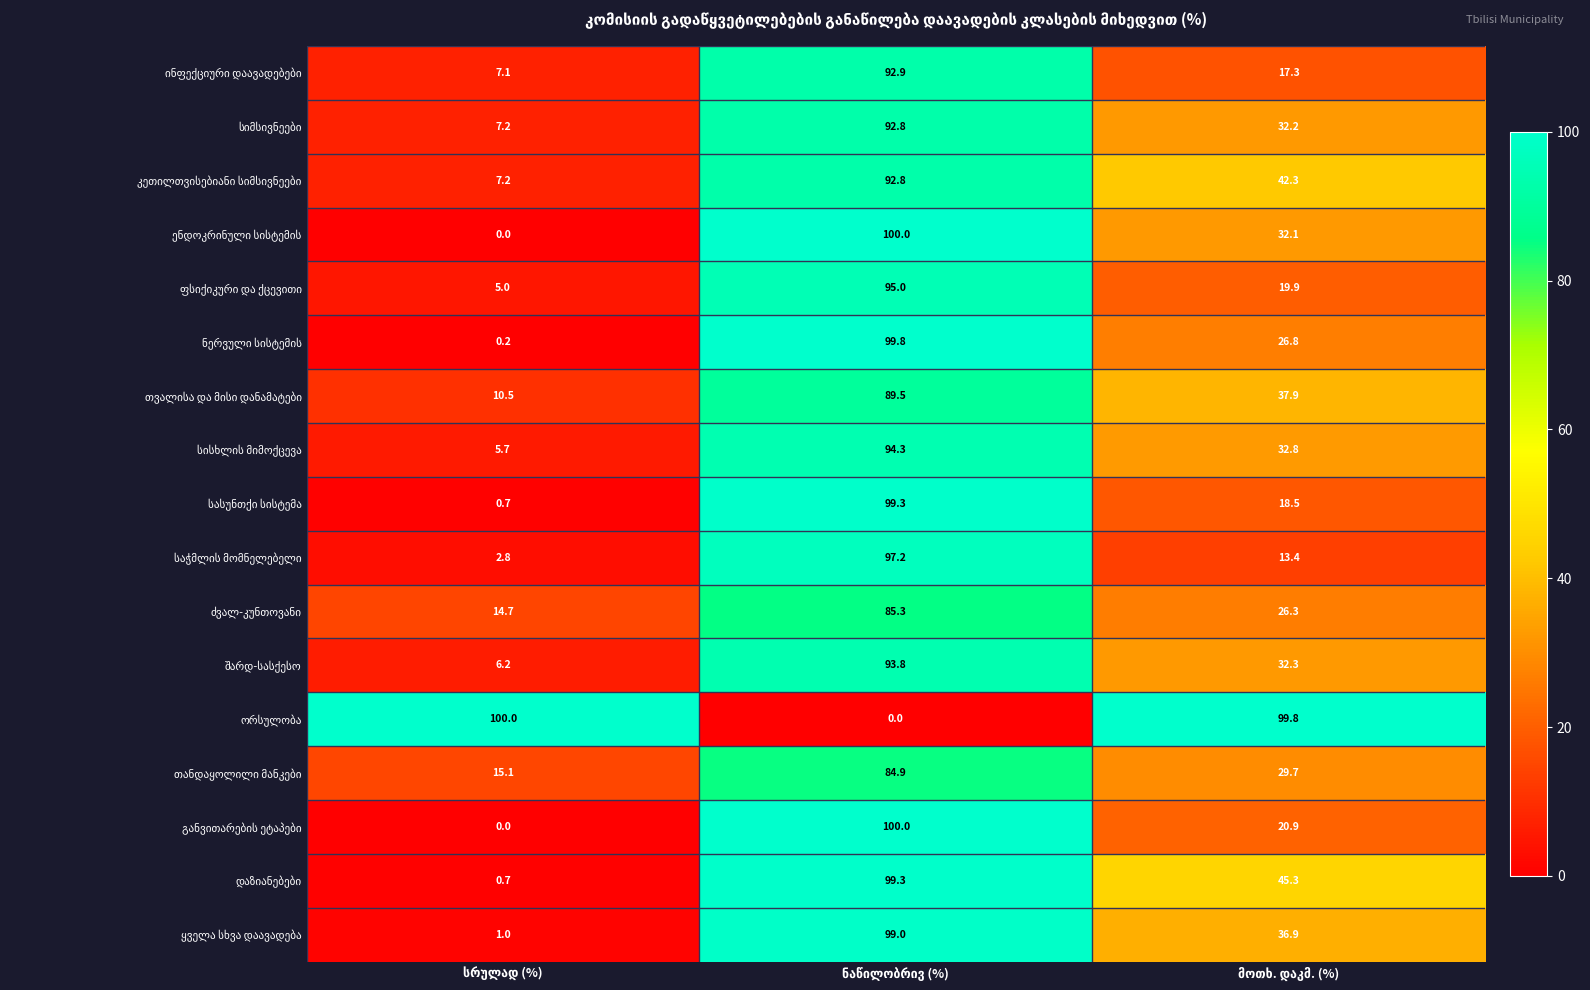

What is the maximum value shown in the chart?

100.0